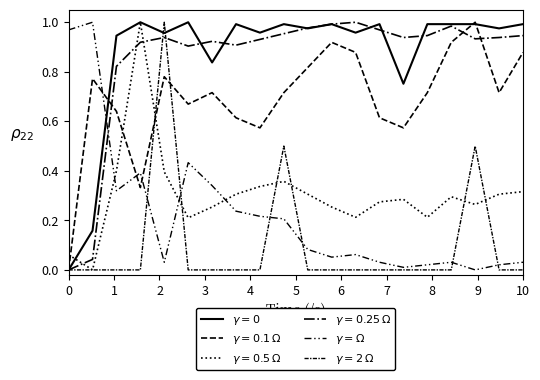

Does the chart have visible grid lines?

No